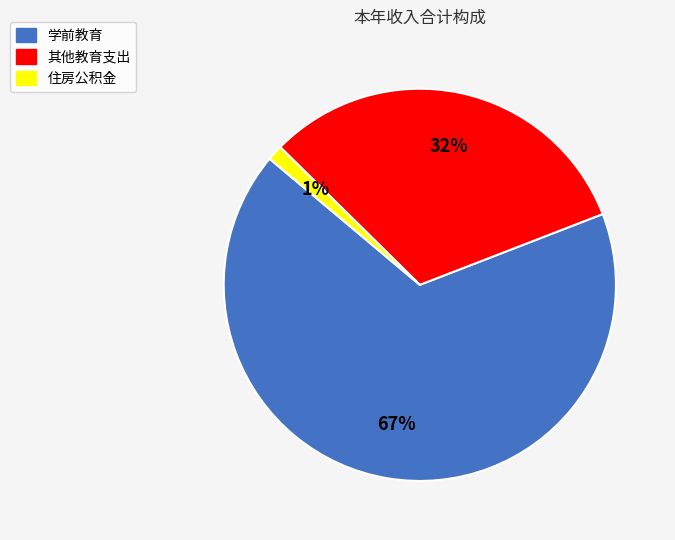

Which category has the smallest portion of the pie?

住房公积金